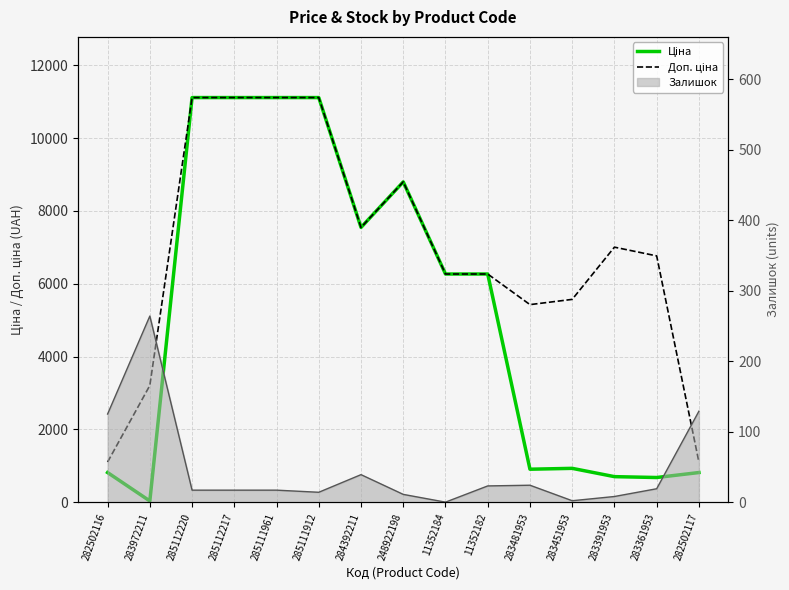

What is the difference between the maximum and minimum values in the Ціна series?

11081.5